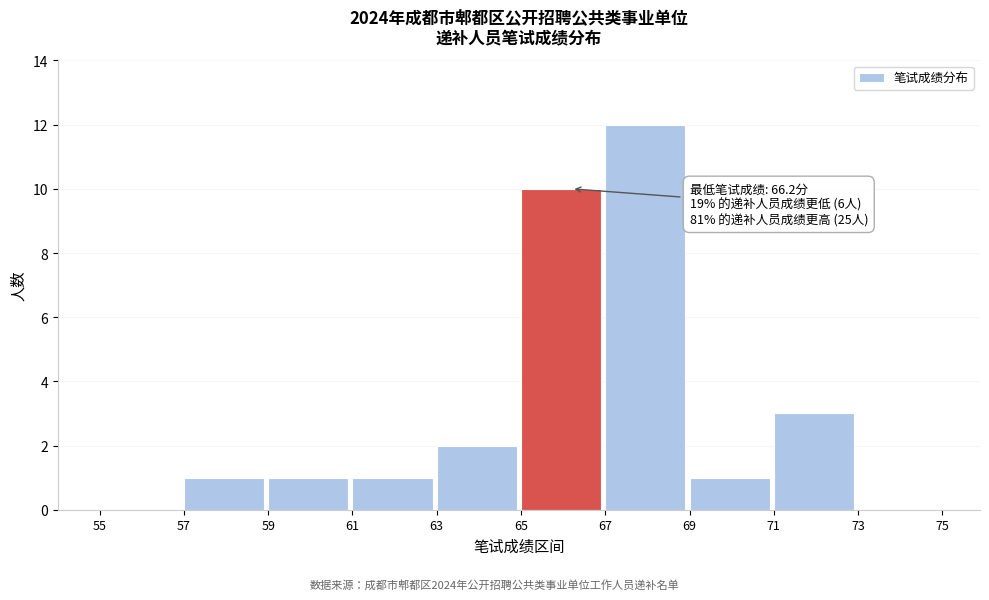

Over which range of the x-axis is the bar tallest?

67 to 69